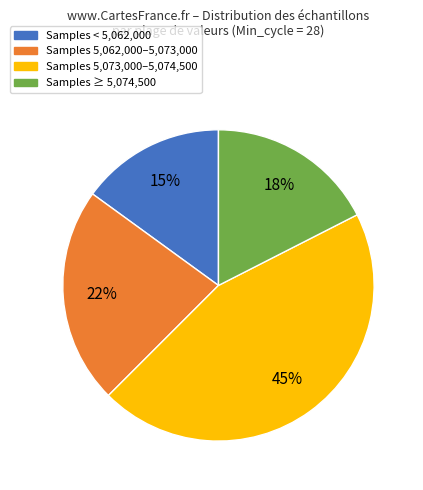

To the nearest percent, what is the average slice percentage?

25%